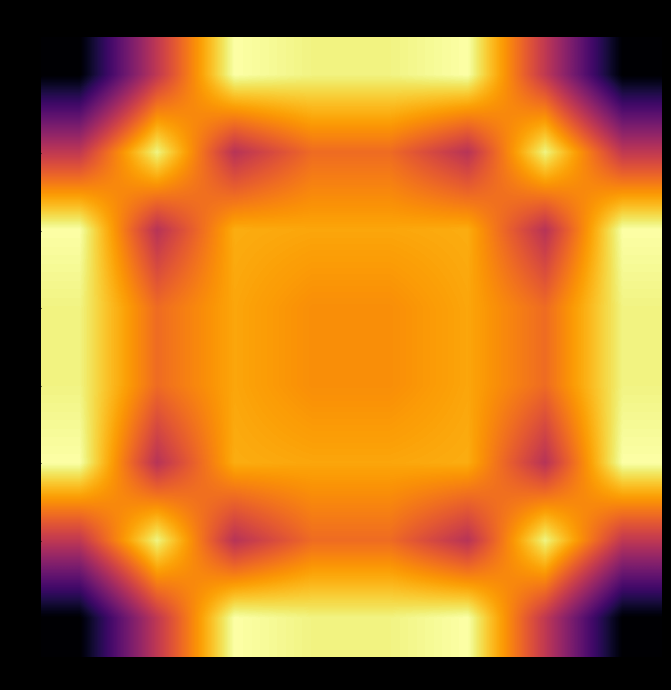

What is the difference between the highest and lowest values at 240?

0.3